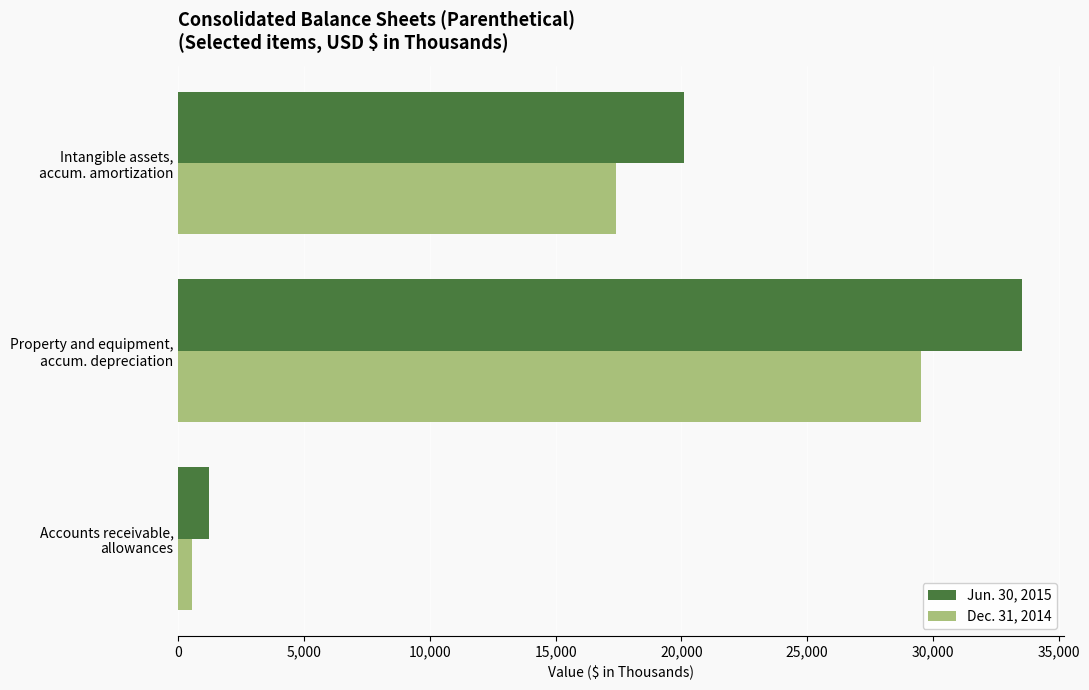

What is the highest value of the Dec. 31, 2014 series?

29548